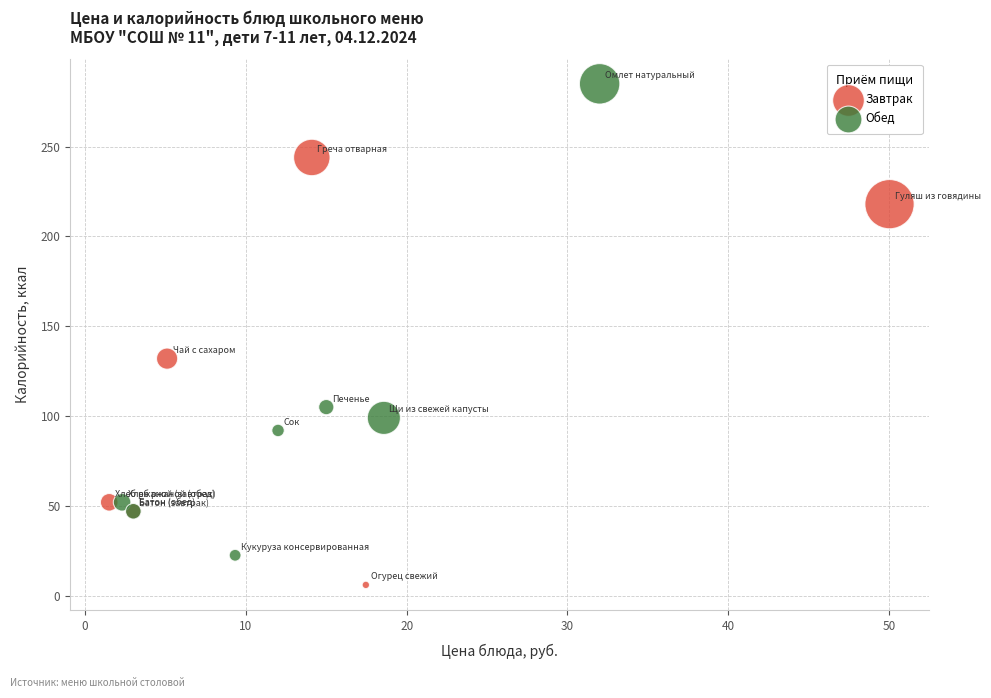

What are all the series names shown in the legend?

Завтрак, Обед